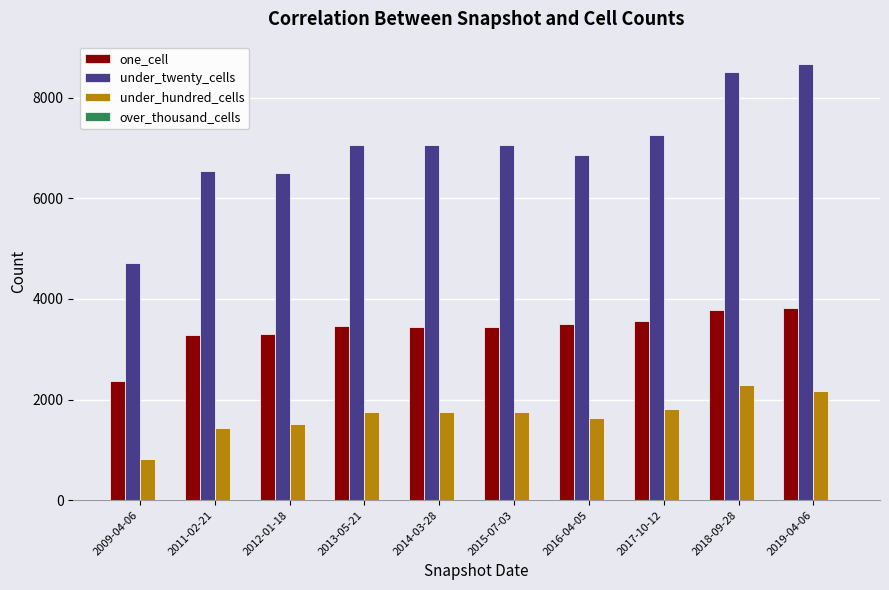

What position from the left is 2011-02-21?

2